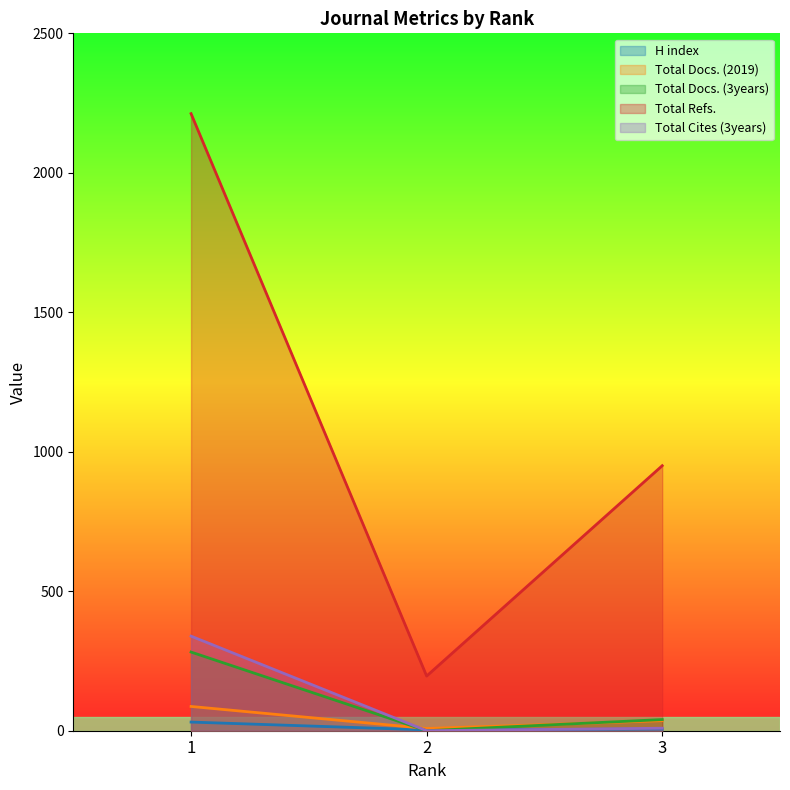

At 3, list the series in order from largest to smallest.

Total Refs., Total Docs. (3years), Total Docs. (2019), Total Cites (3years), H index